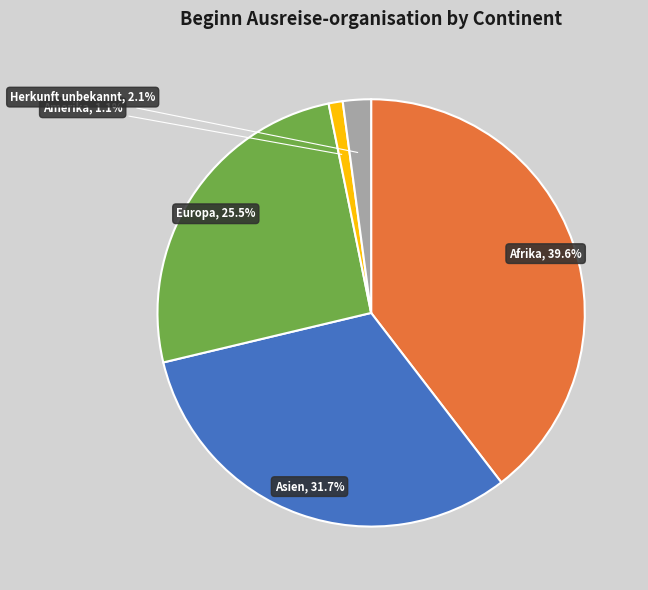

Which slice is the smallest?

Amerika